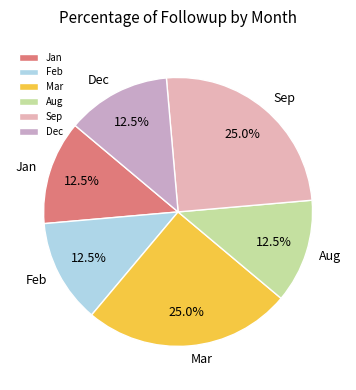

Is Jan the majority of the pie?

No